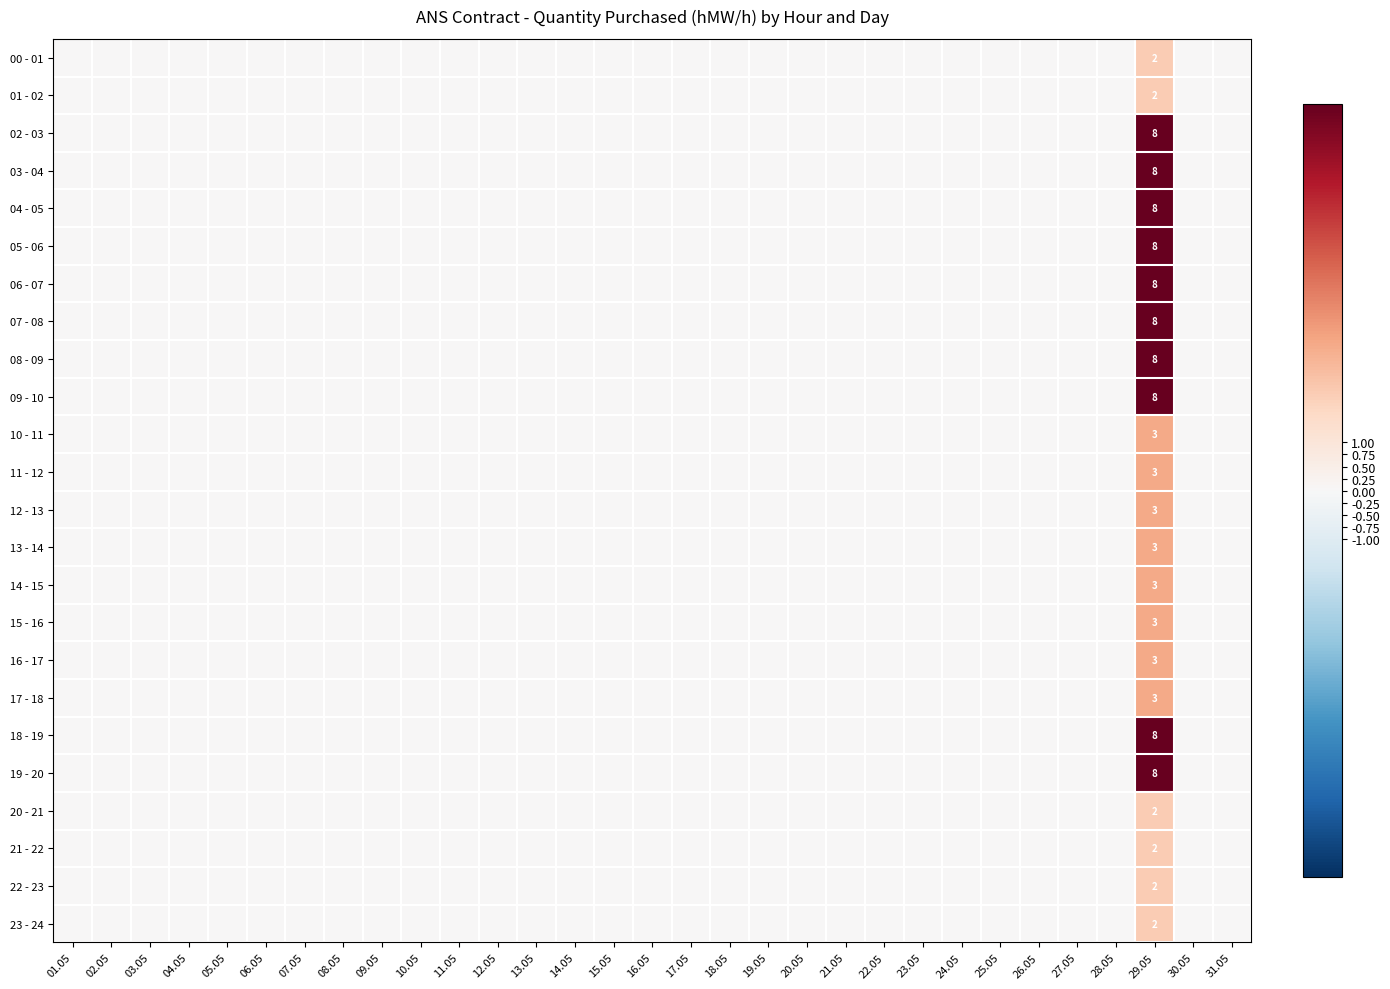

How many data points in 21 - 22 are above 0?

1